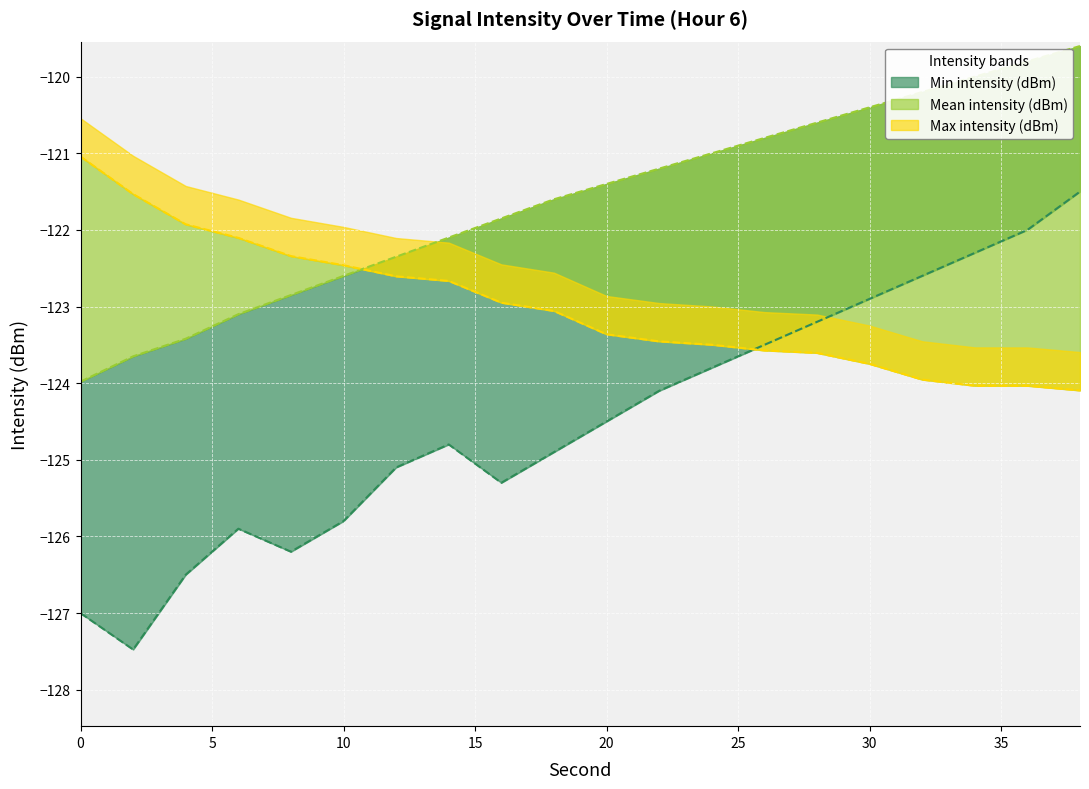

Where does the Min intensity (dBm) series first go above -124?

24